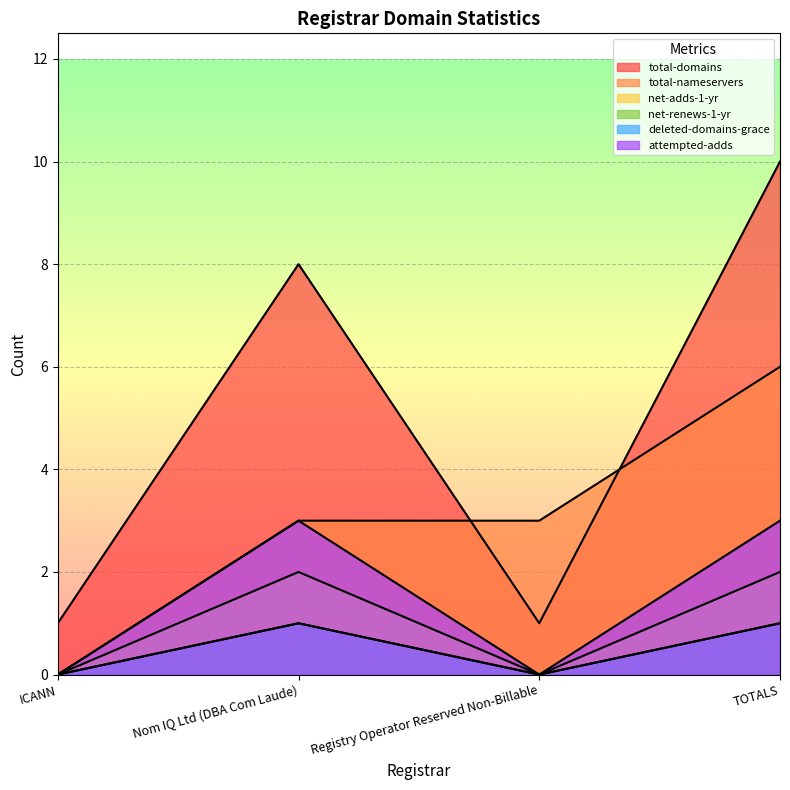

What is the value of the net-renews-1-yr point at the 4th from the left?

1